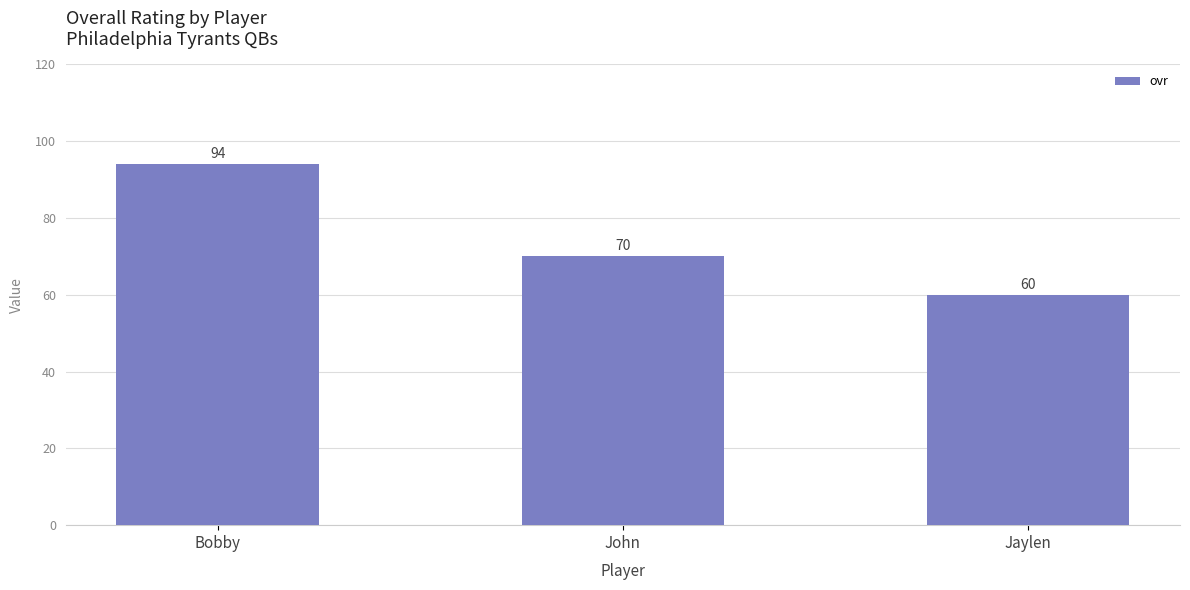

Rank the categories by value from highest to lowest.

Bobby, John, Jaylen